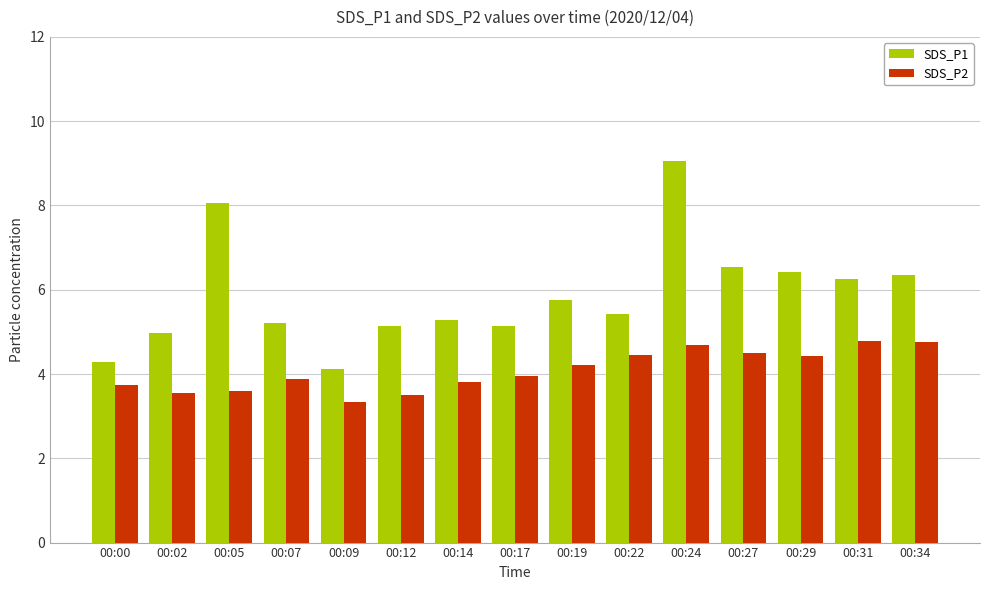

What is the greatest value displayed?

9.1